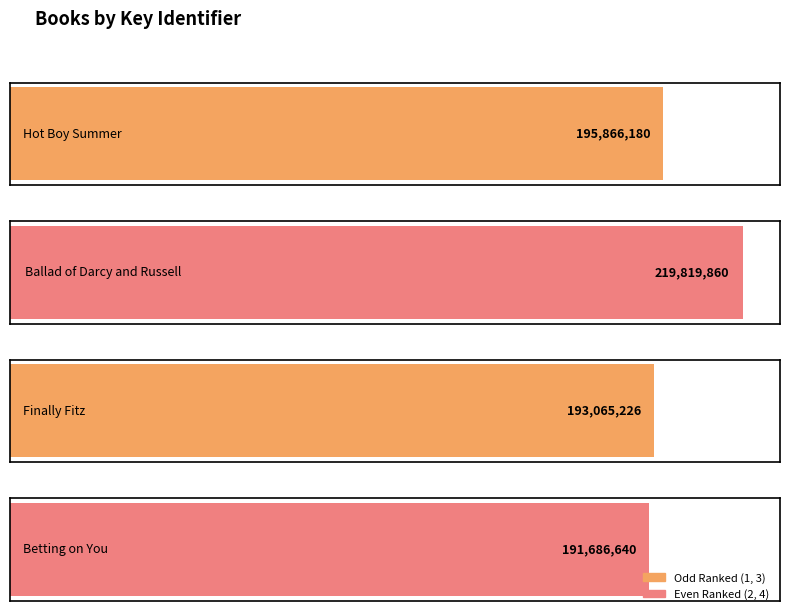

How many values exceed 195866180?

1